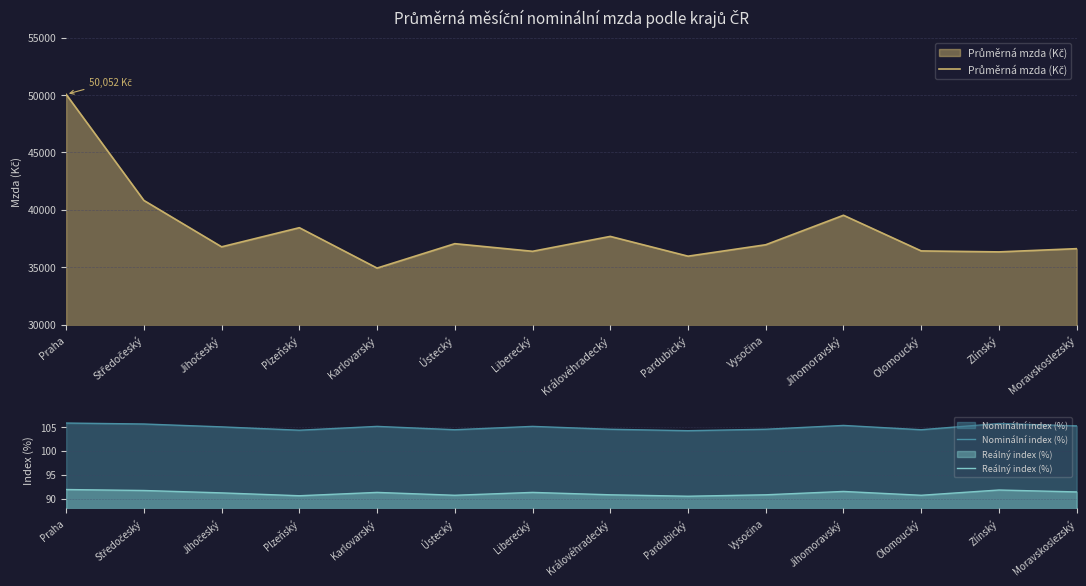

What are all the series names shown in the legend?

Průměrná mzda (Kč), Nominální index (%), Reálný index (%)